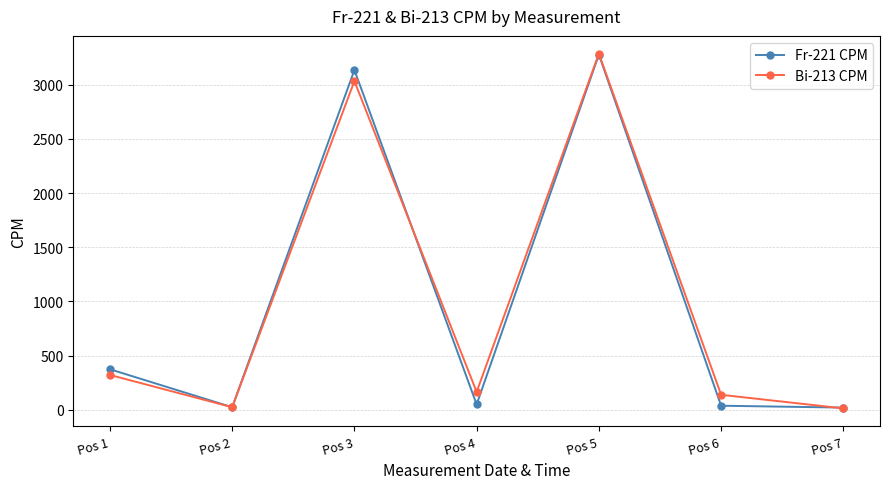

What is the value of the Bi-213 CPM point at the 3rd from the left?

3033.6